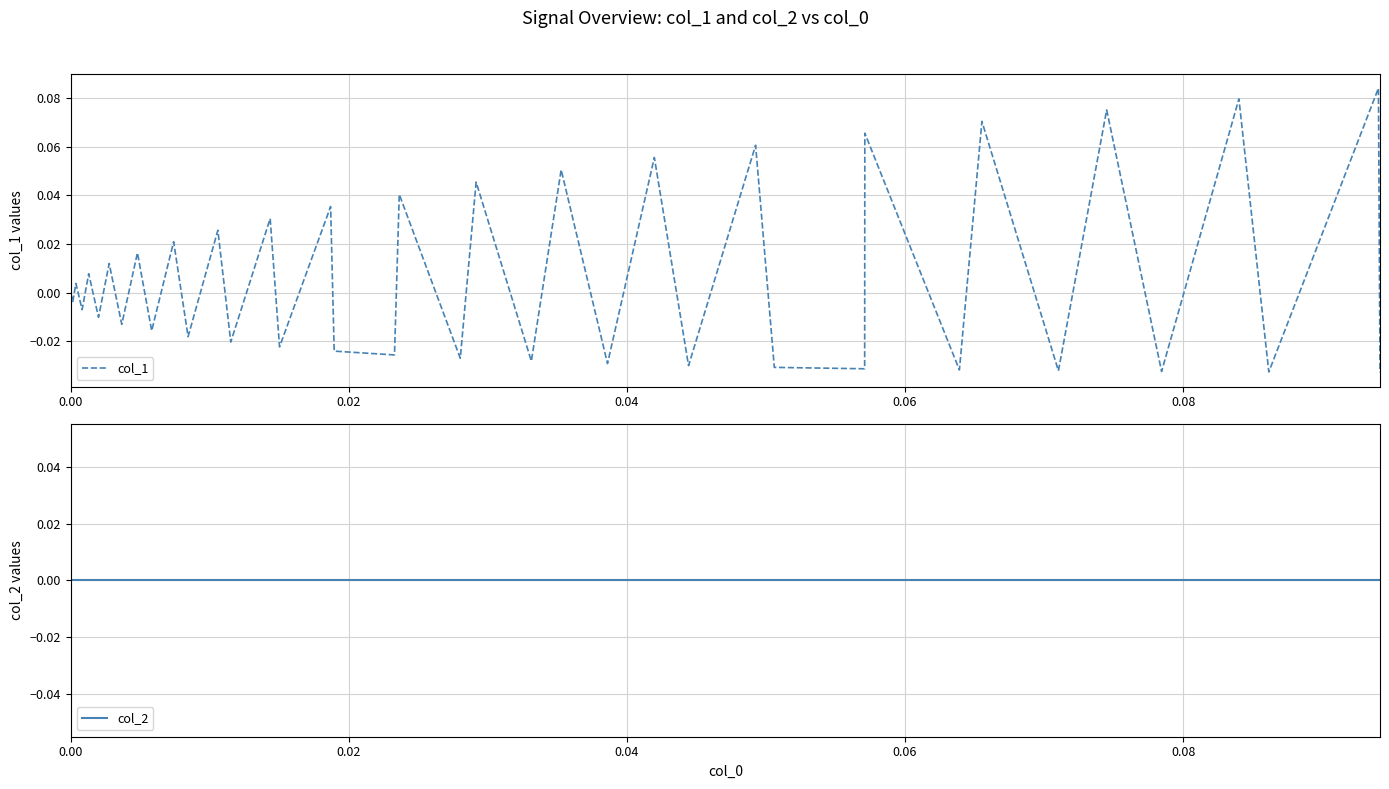

Reading left to right, list all the values displayed in this chart.

col_1: 0.0	-0.0	0.0	-0.0	0.0	-0.0	0.0	-0.0	0.0	-0.0	0.0	-0.0	0.0	-0.0	0.0	-0.0	0.0	-0.0	-0.0	0.0	-0.0	0.0	-0.0	0.1	-0.0	0.1	-0.0	0.1	-0.0	-0.0	0.1	-0.0	0.1	-0.0	0.1	-0.0	0.1	-0.0	0.1	-0.0
col_2: 0.0	0.0	0.0	0.0	0.0	0.0	0.0	0.0	0.0	0.0	0.0	0.0	0.0	0.0	0.0	0.0	0.0	0.0	0.0	0.0	0.0	0.0	0.0	0.0	0.0	0.0	0.0	0.0	0.0	0.0	0.0	0.0	0.0	0.0	0.0	0.0	0.0	0.0	0.0	0.0